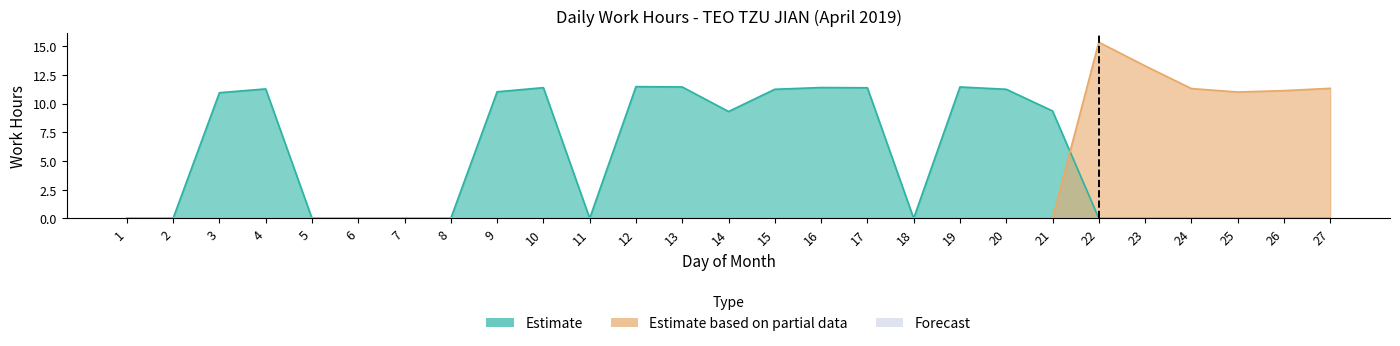

What is the sum of all Estimate based on partial data values?

73.4